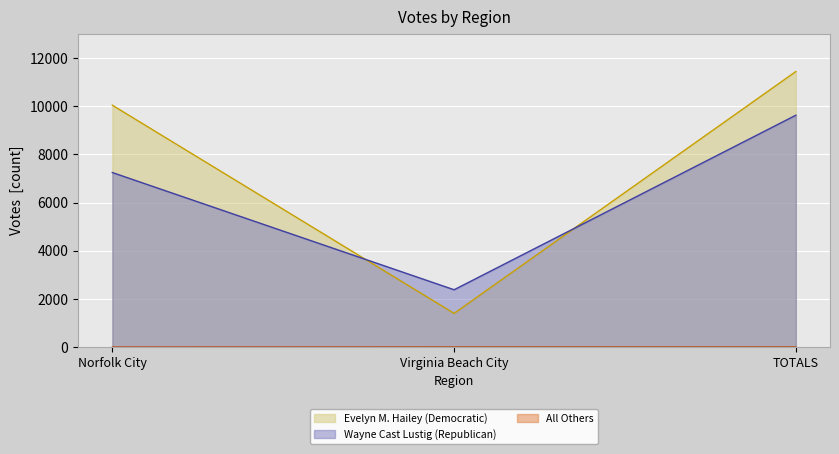

How many lines are shown in the chart?

3